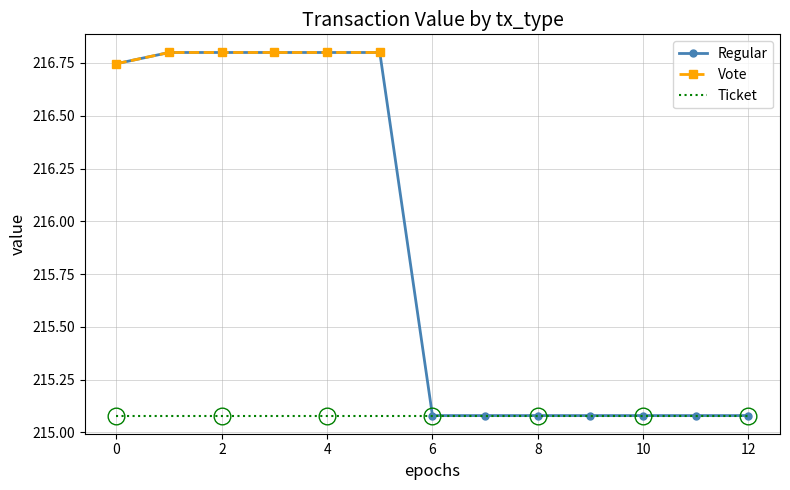

Which series has the widest spread of values?

Regular